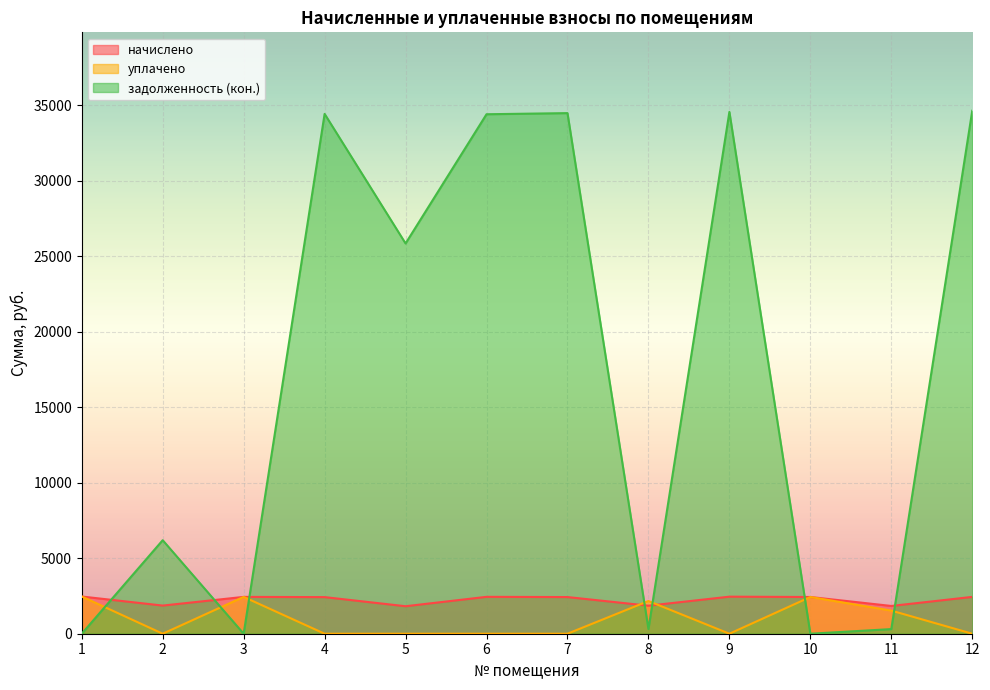

At how many categories does at least one series exceed 3447?

7